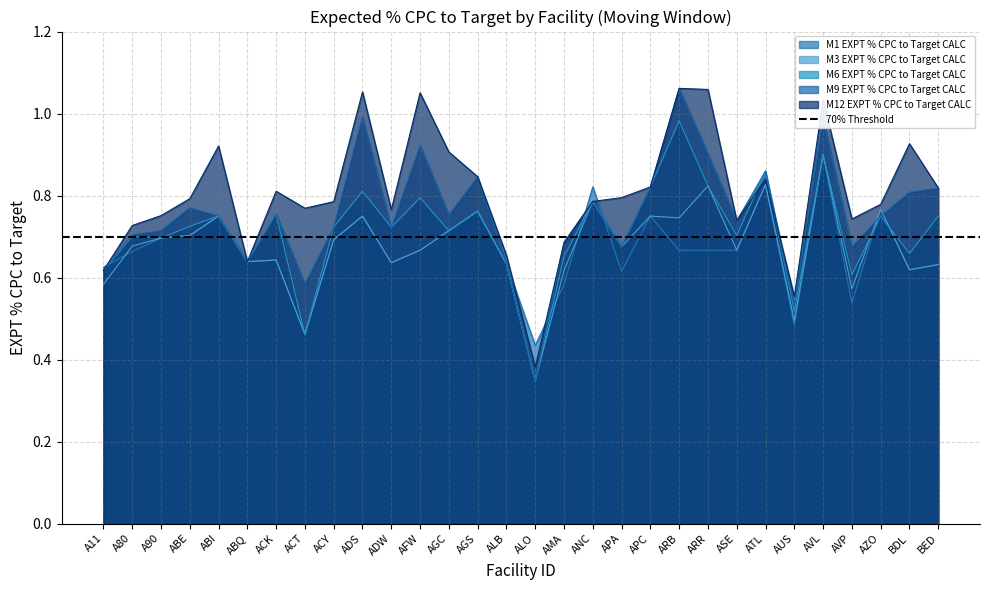

The M6 EXPT % CPC to Target CALC series shows 0.6 at ALB. True or false?

True